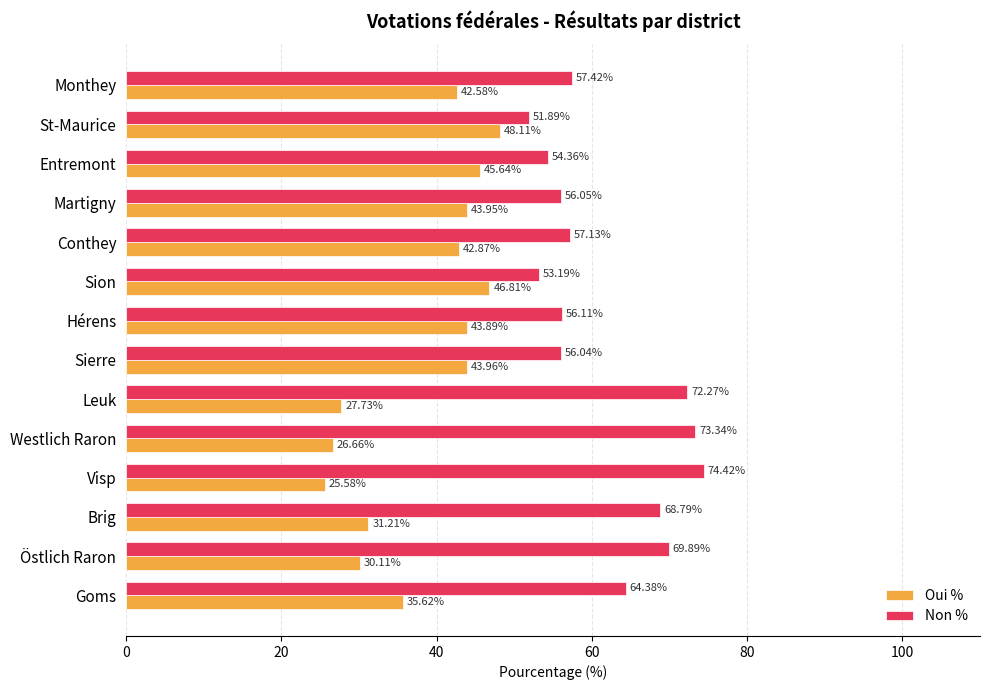

At which label is Non % closest to 63?

Goms